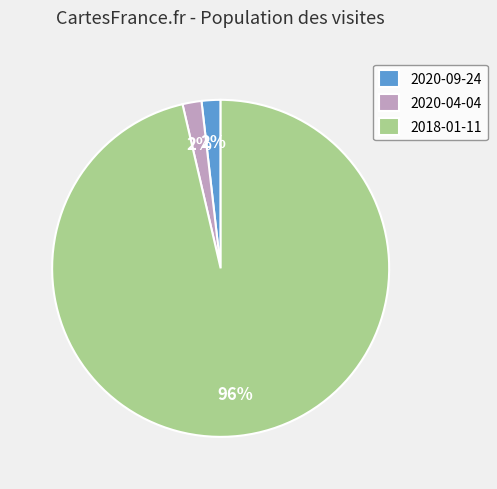

Which category has the biggest portion of the pie?

2018-01-11